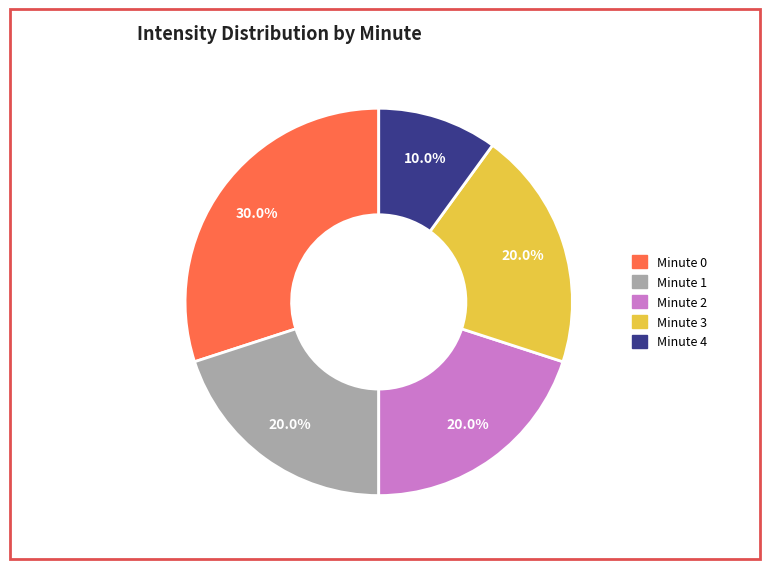

Which slice is the largest?

Minute 0